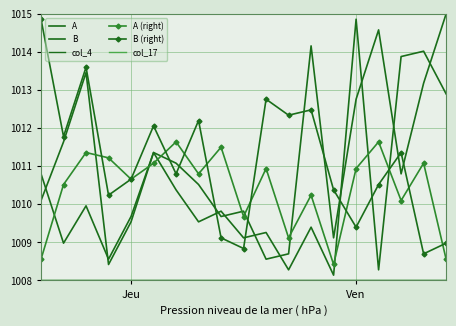

What is the difference between the second highest and second lowest values in the A series?

5.7